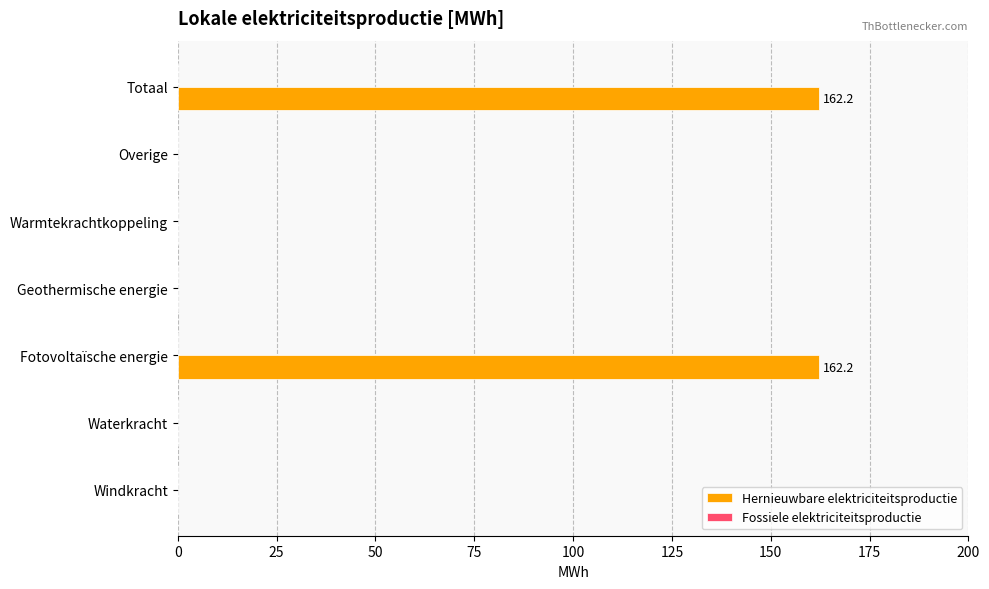

What is the sum of all values?

324.3